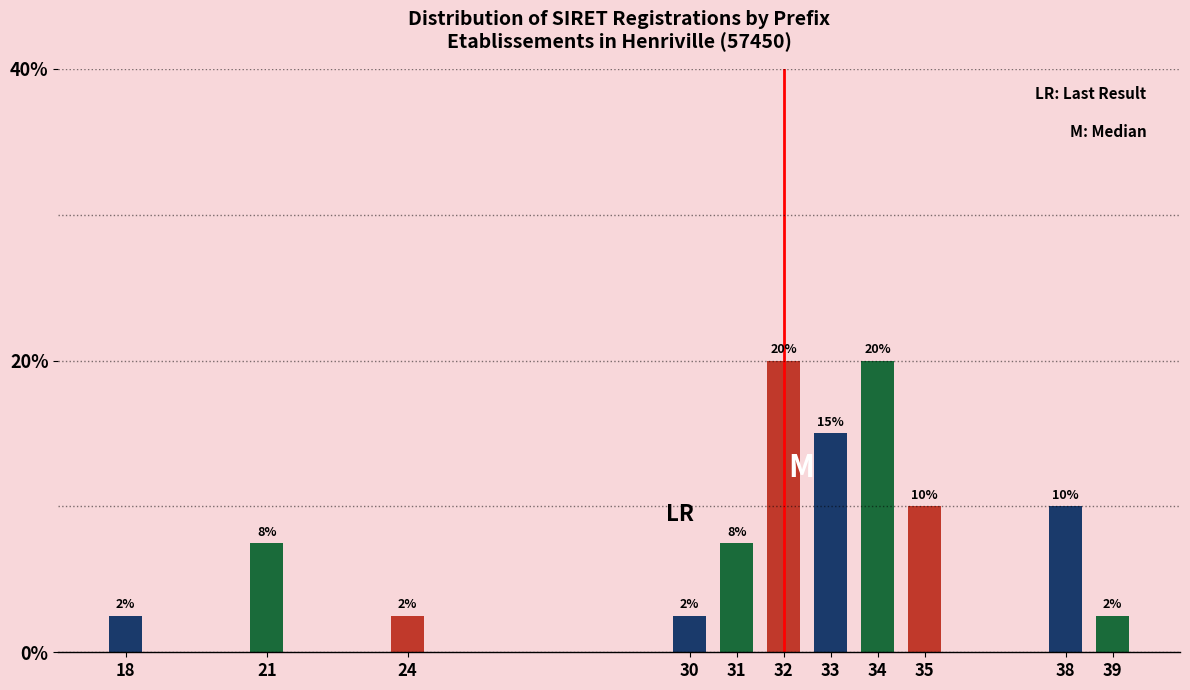

How many bars are there in total?

11